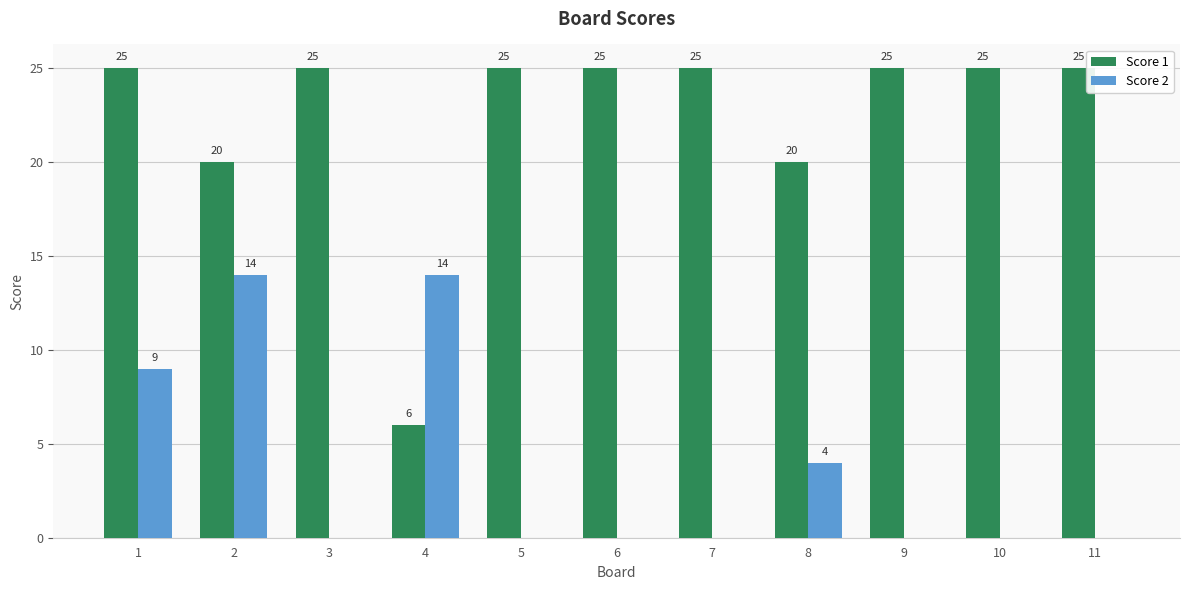

True or false: Score 2 has a value of 14 at 2.

True